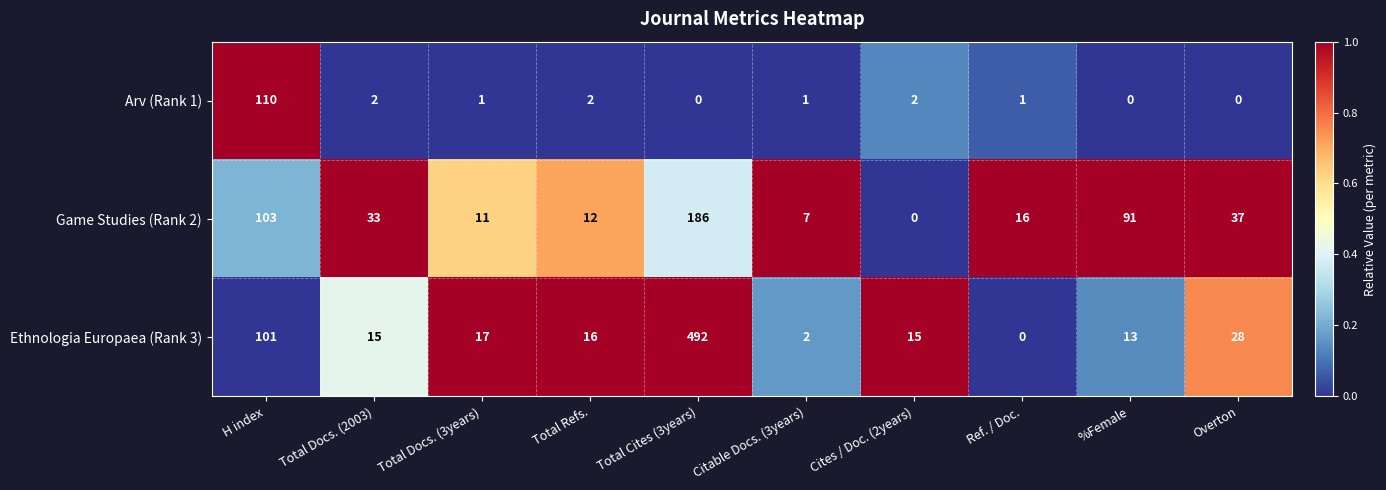

Which category has the highest value in the Arv (Rank 1) series?

H index